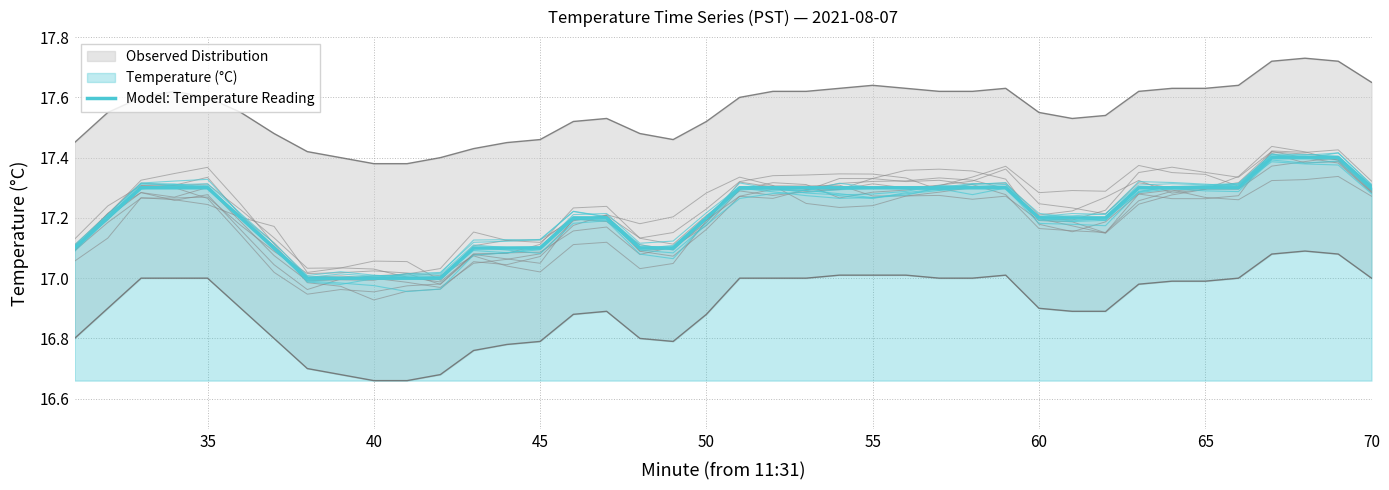

The value at 35 is 24.5. True or false?

False